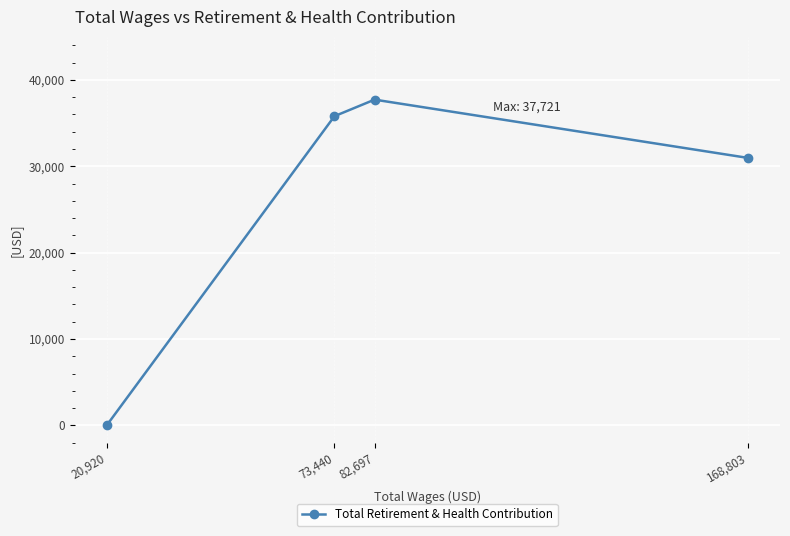

How many data points are less than 35802?

2